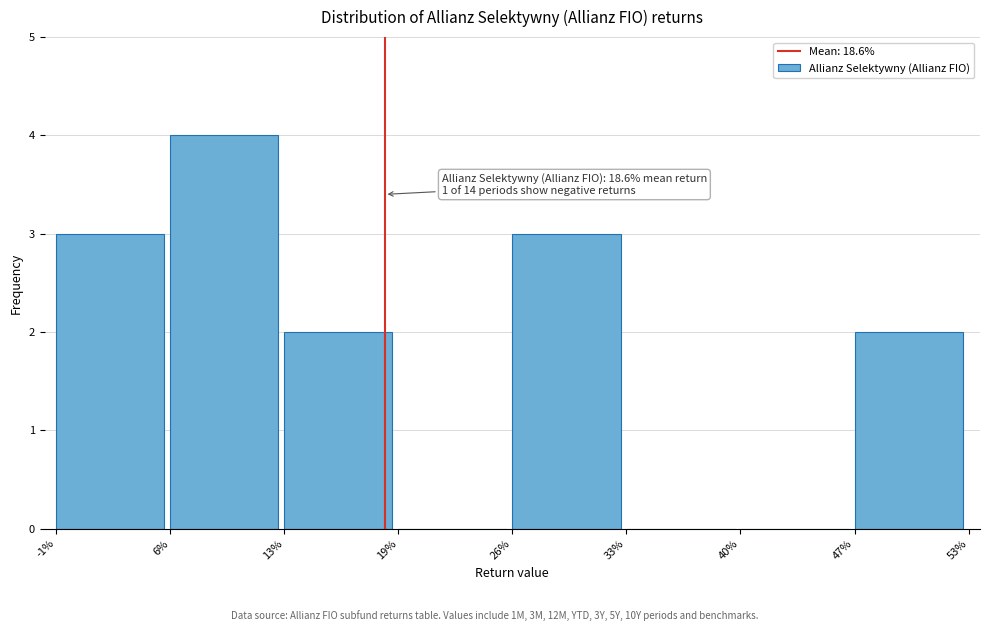

Reading left to right, list all the values displayed in this chart.

-1%=3	6%=4	13%=2	19%=0	26%=3	33%=0	40%=0	47%=2